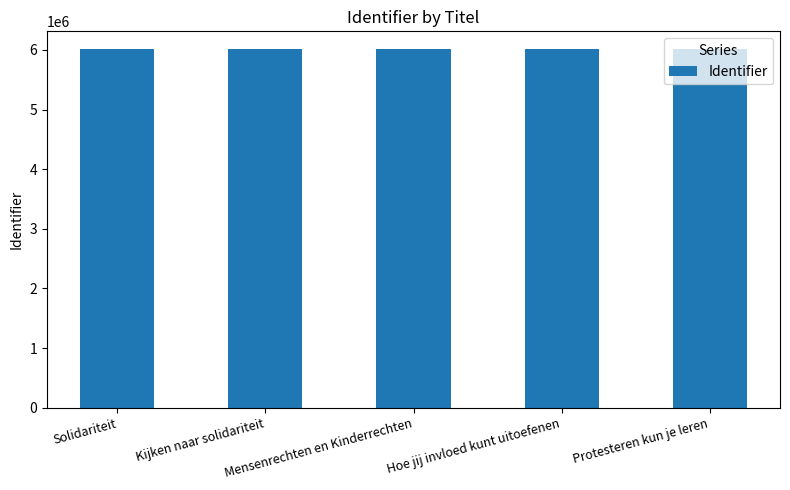

What is the maximum value shown in the chart?

6012241